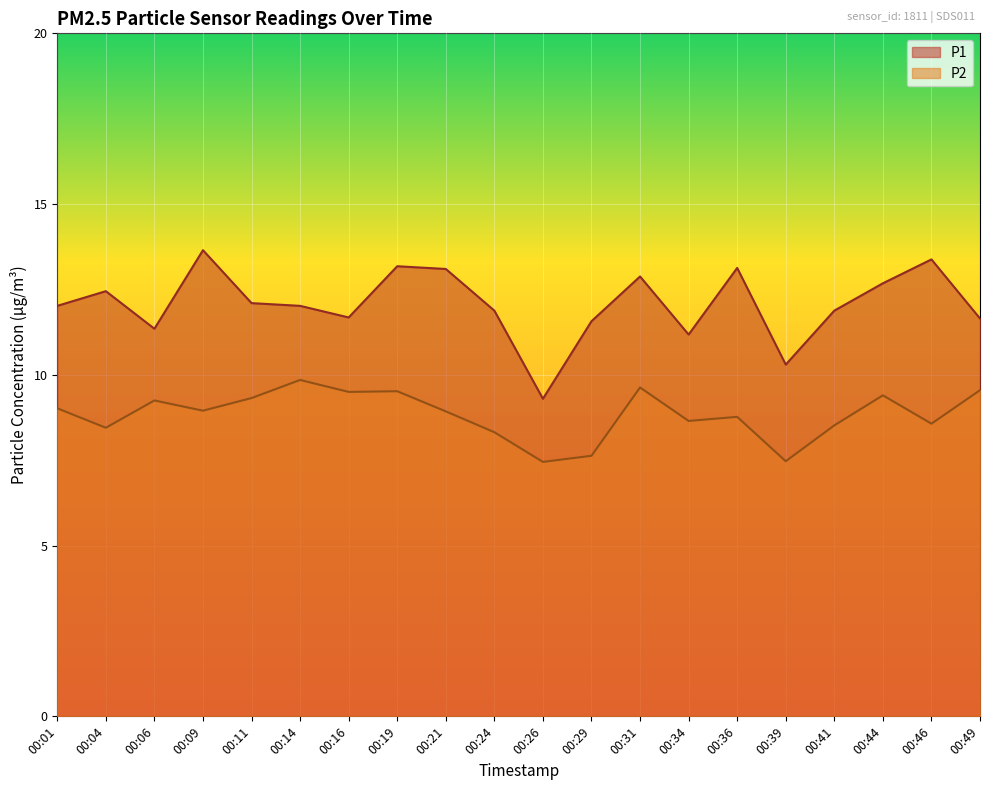

How many lines are shown in the chart?

2